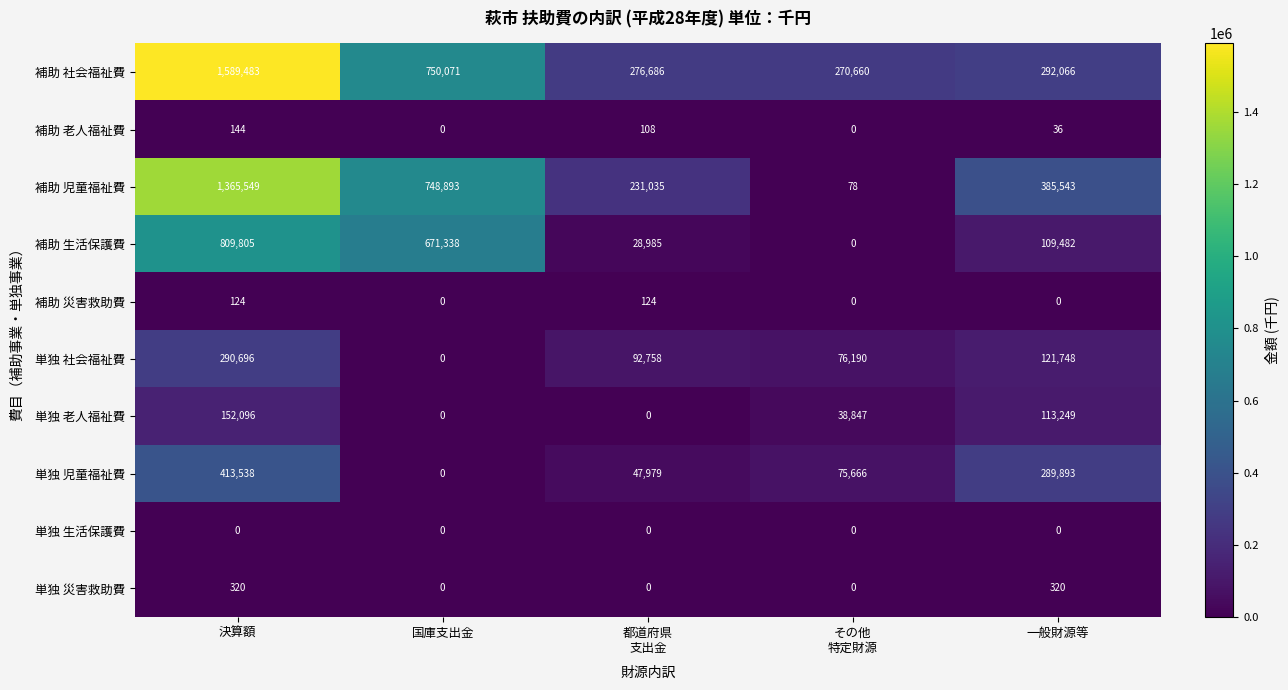

What is the difference between the maximum and minimum values in the 単独 児童福祉費 series?

413538